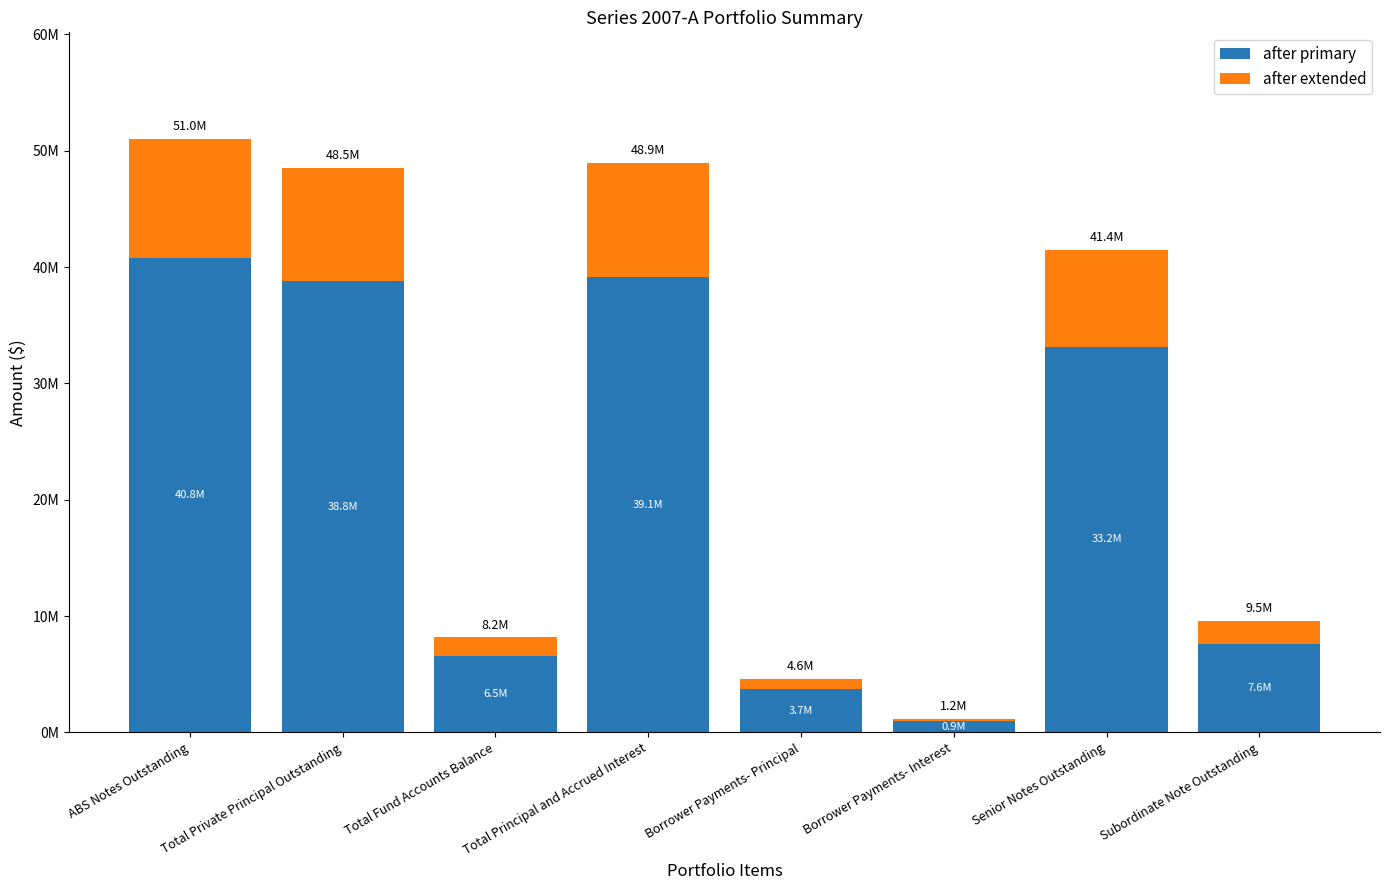

What is the sum of the after primary values at ABS Notes Outstanding and Total Private Principal Outstanding?

79583120.8